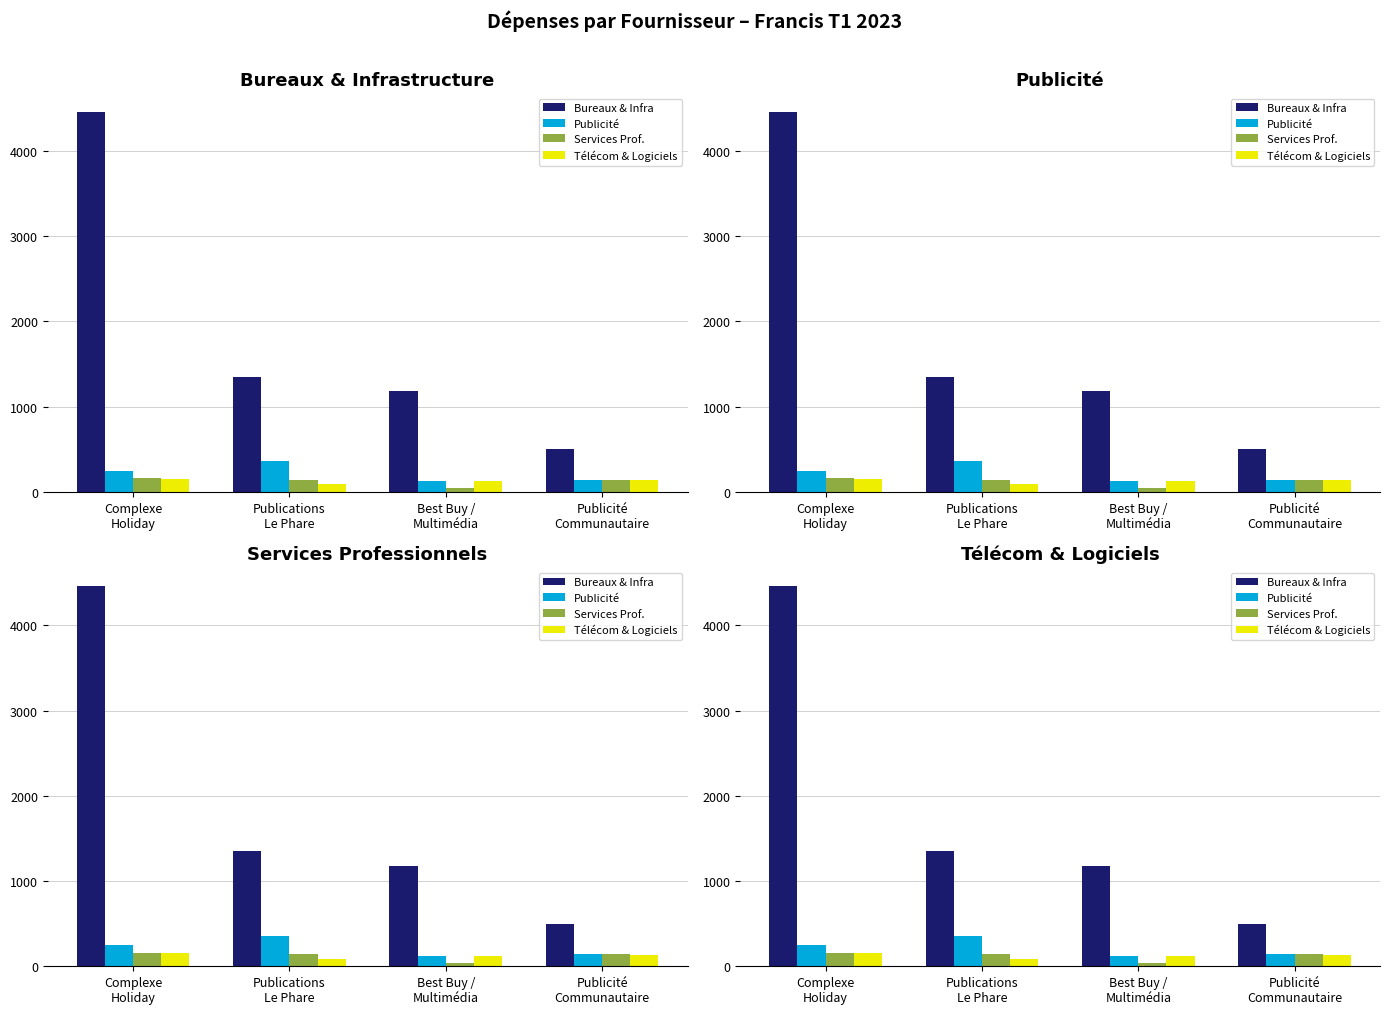

What is the approximate value of Services Prof. at Publications
Le Phare?

143.9